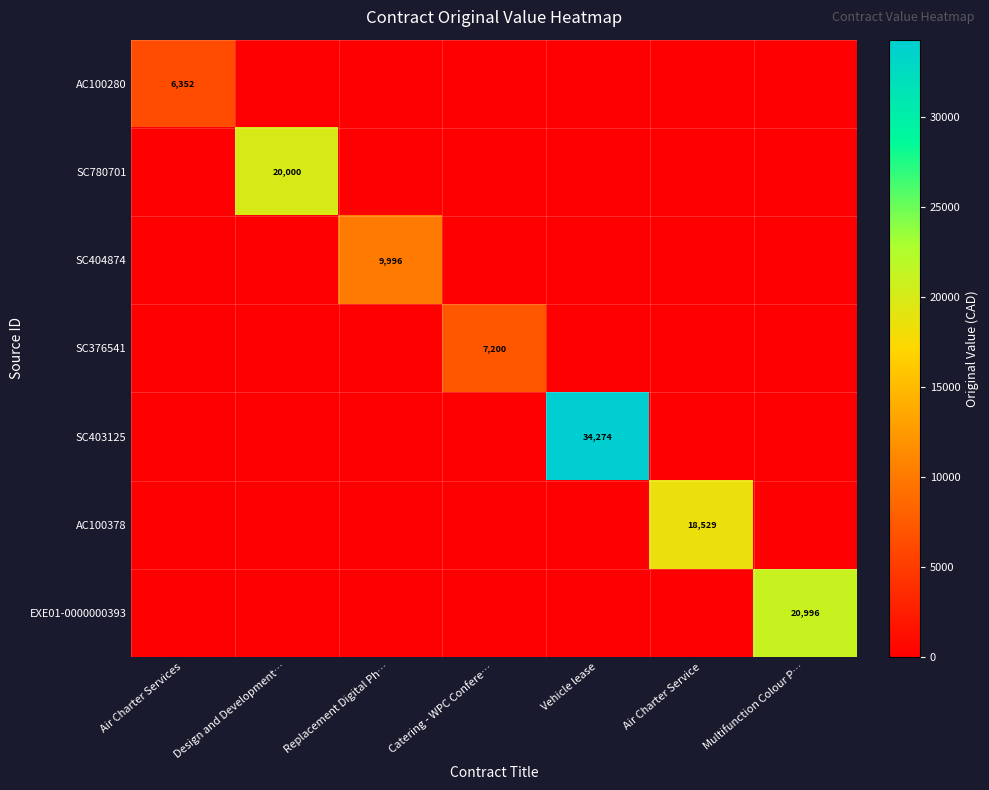

Count the number of categories in the chart.

7